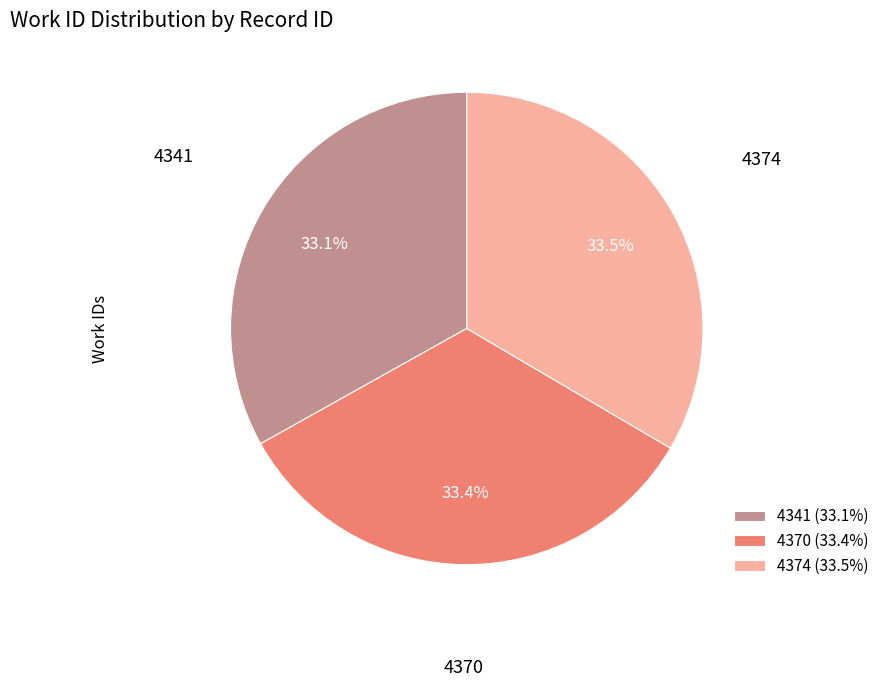

What is the ratio of the value at 4341 to the value at 4374?

1.0